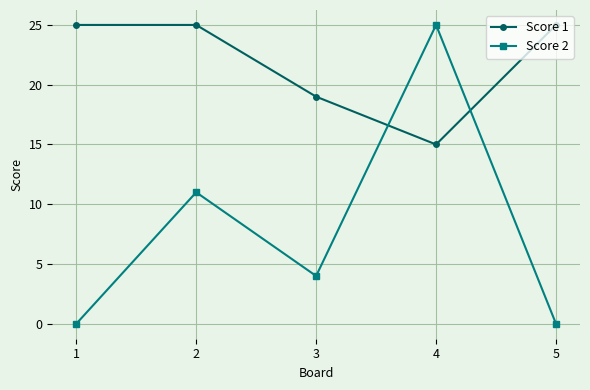

Reading left to right, extract all data points from this chart.

Score 1: 25	25	19	15	25
Score 2: 0	11	4	25	0